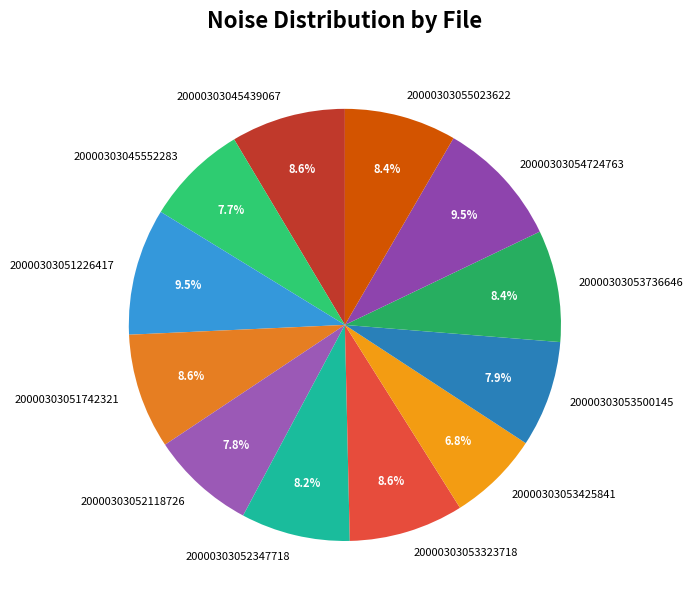

How many segments does this pie chart have?

12